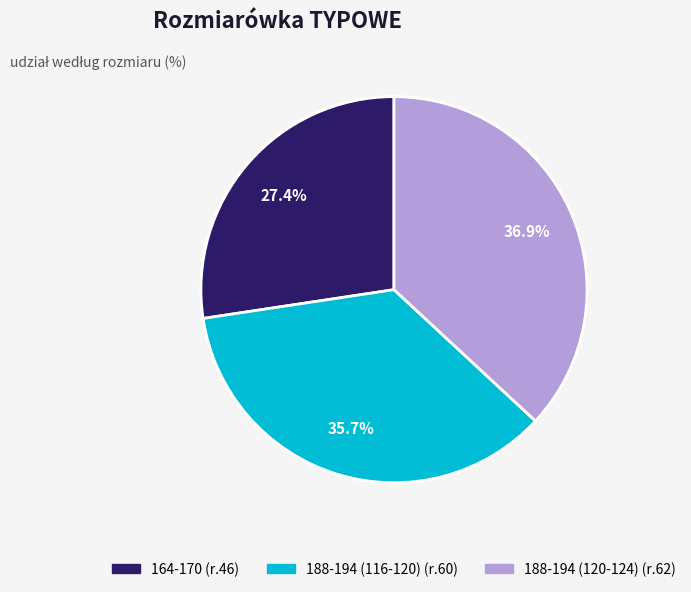

What percentage is the 188-194 (120-124) slice, to the nearest percent?

37%